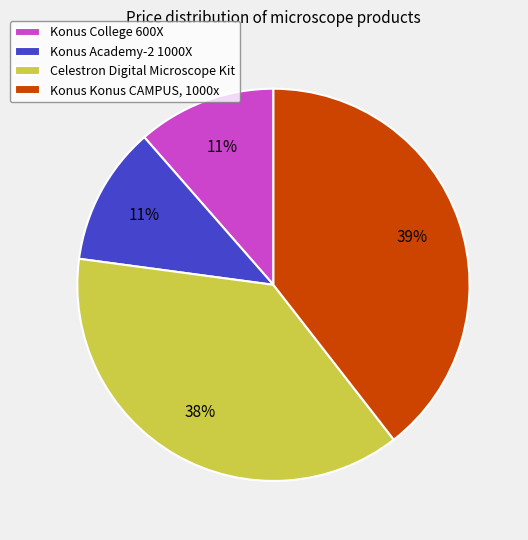

Is the sum of Konus Konus CAMPUS, 1000x and Celestron Digital Microscope Kit greater than half?

Yes